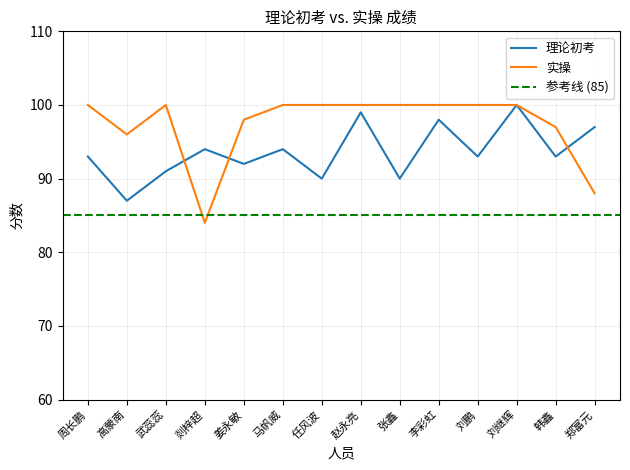

What is the label of the 5th point from the right?

李彩虹